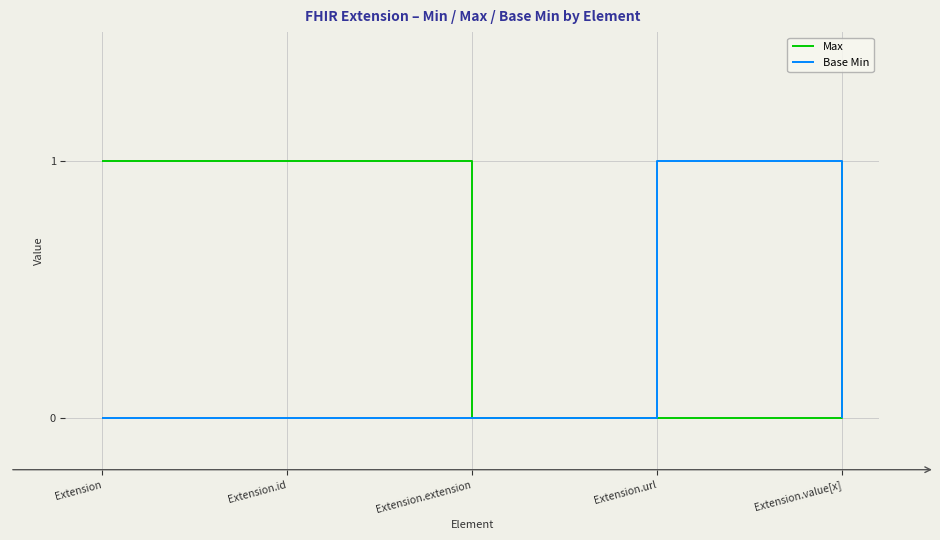

What is the spread (max minus min) of values at Extension.value[x]?

1